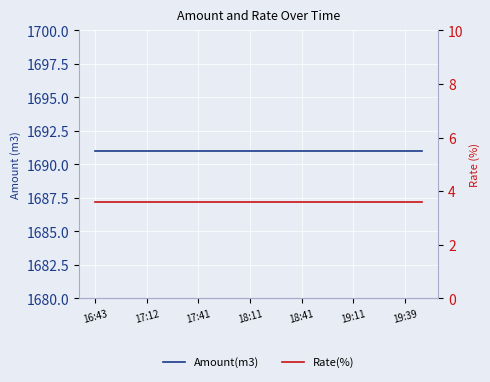

What is the difference between the highest and lowest values at 8?

1687.4